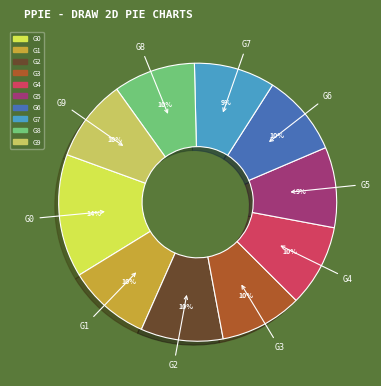

To the nearest percent, what is the difference between the largest and smallest slice percentages?

5%